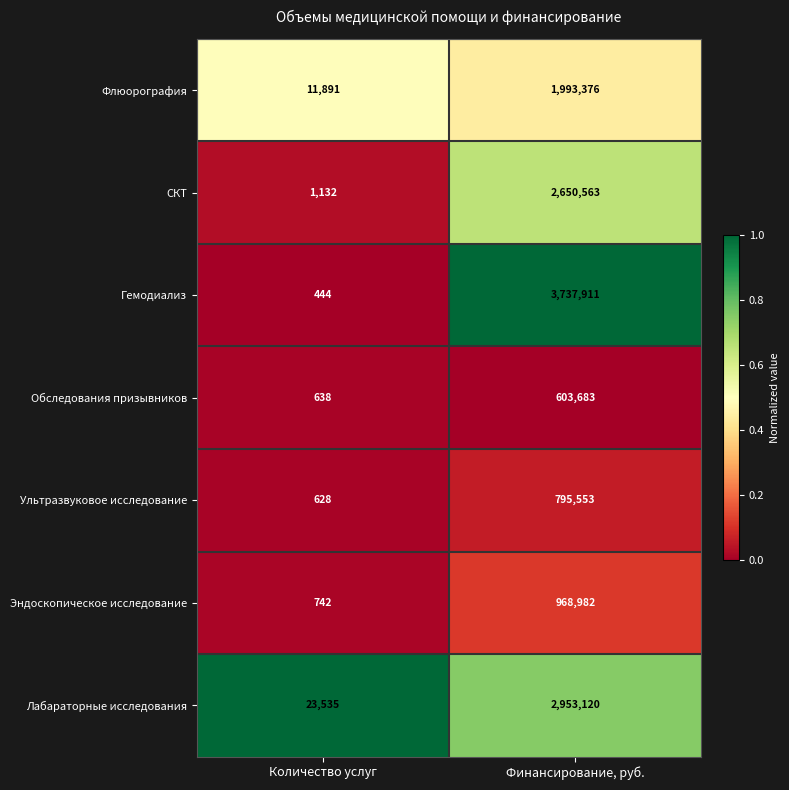

Which series has the widest spread of values?

Гемодиализ